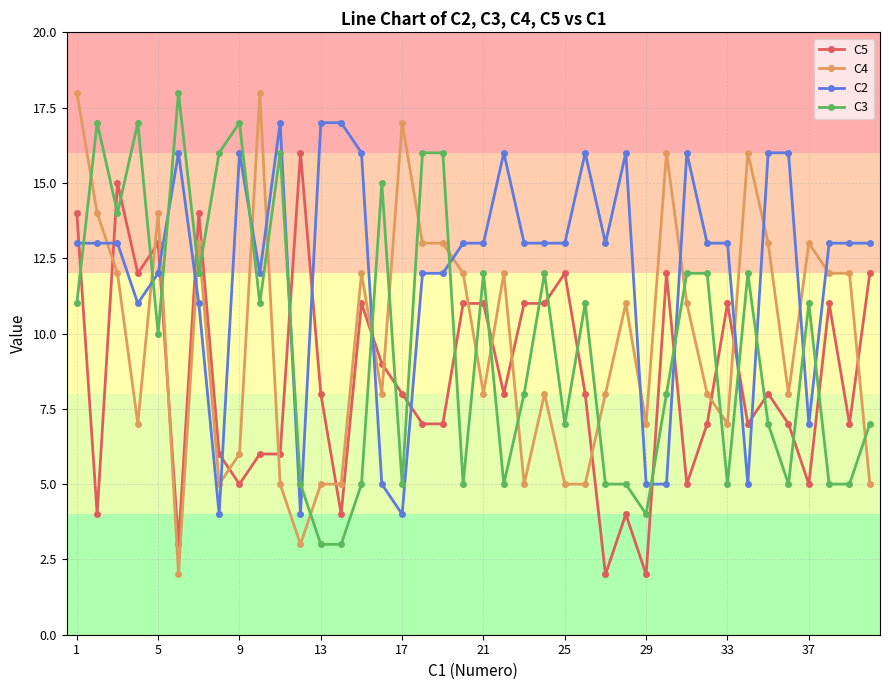

What is the smallest value displayed?

2